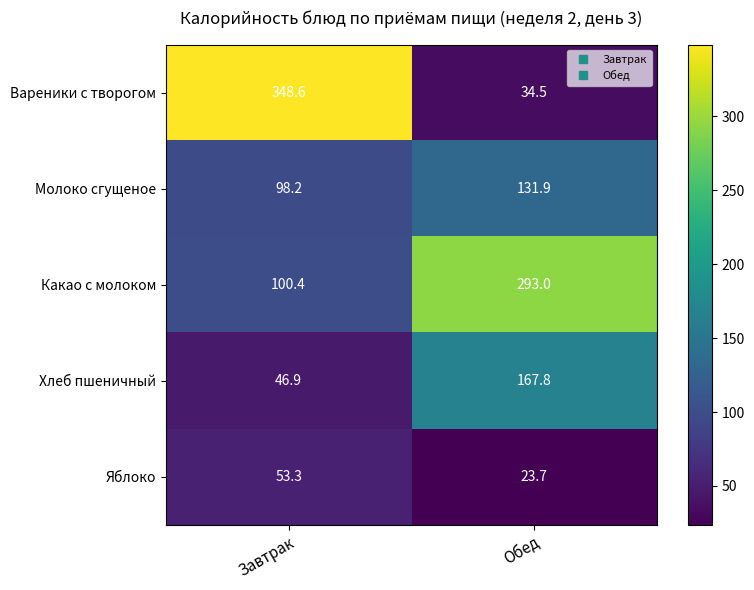

Which series has the widest spread of values?

Вареники с творогом